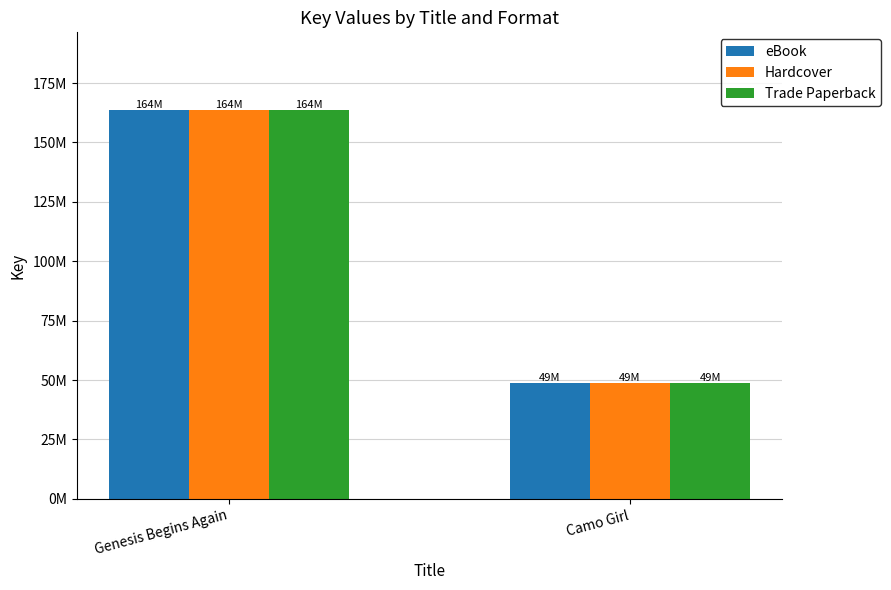

What is the total value across all series at Genesis Begins Again?

490884138